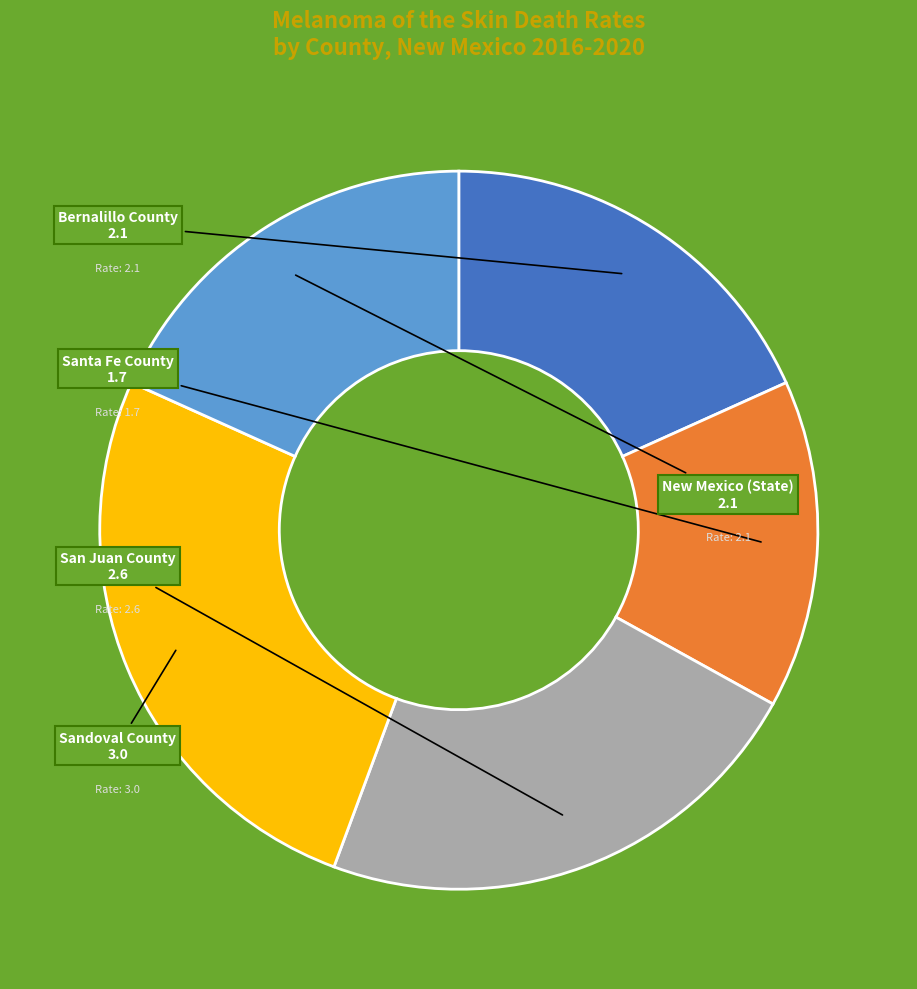

Is there any slice that represents more than half of the pie?

No